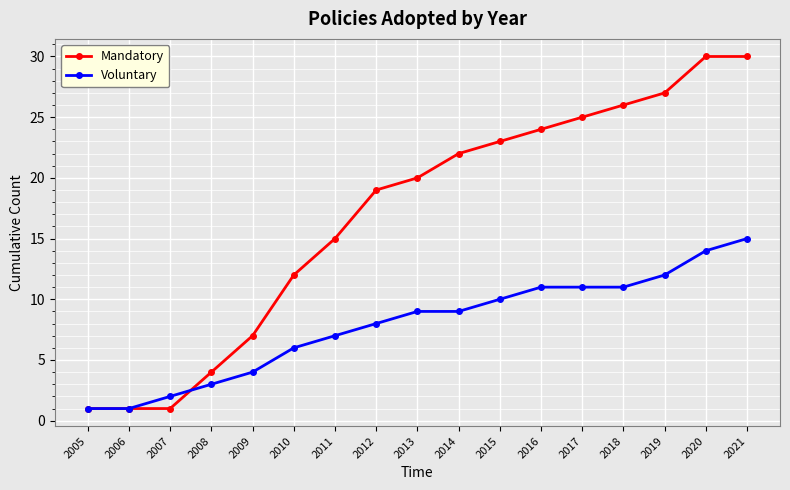

At which label is Voluntary closest to 8?

2012